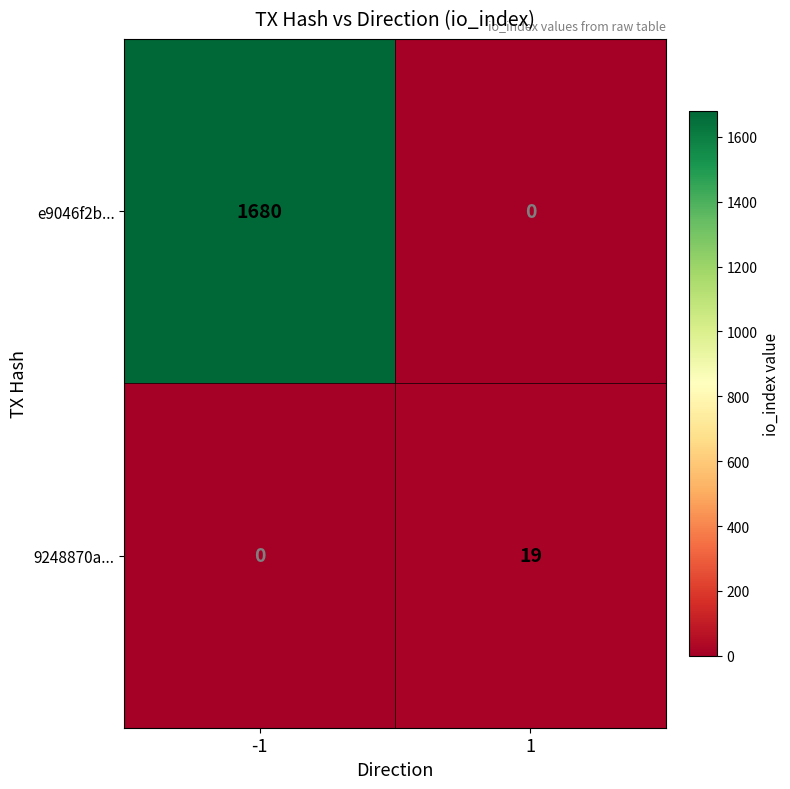

What is the spread (max minus min) of values at -1?

1680